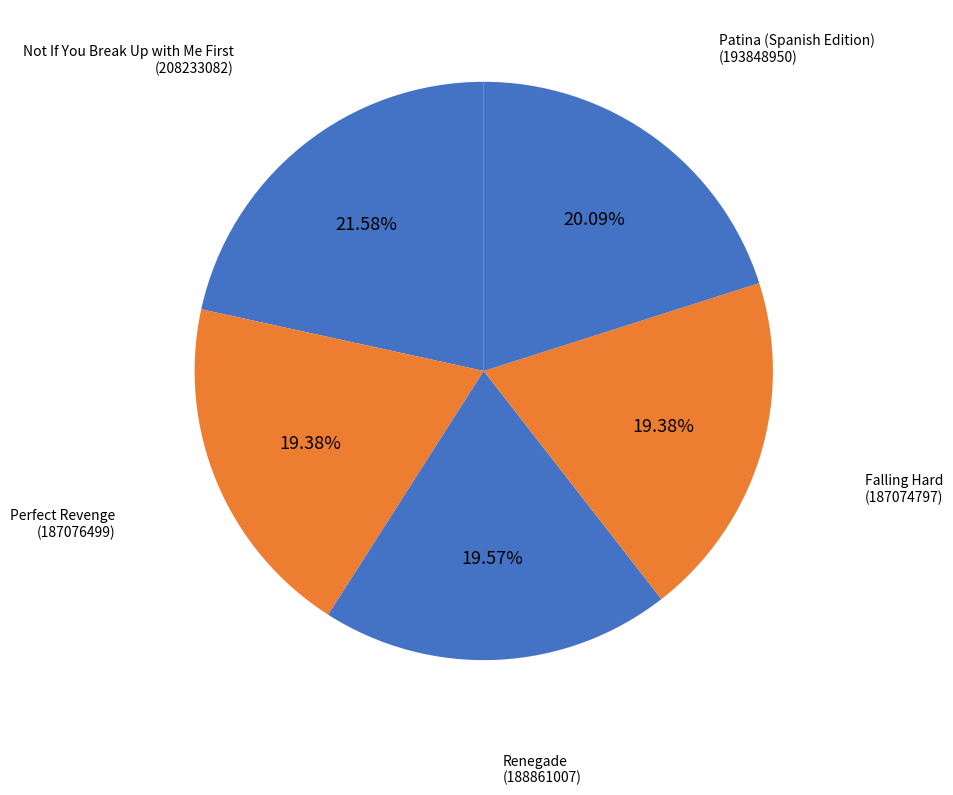

Between Patina (Spanish Edition) and Renegade, which is larger?

Patina (Spanish Edition)